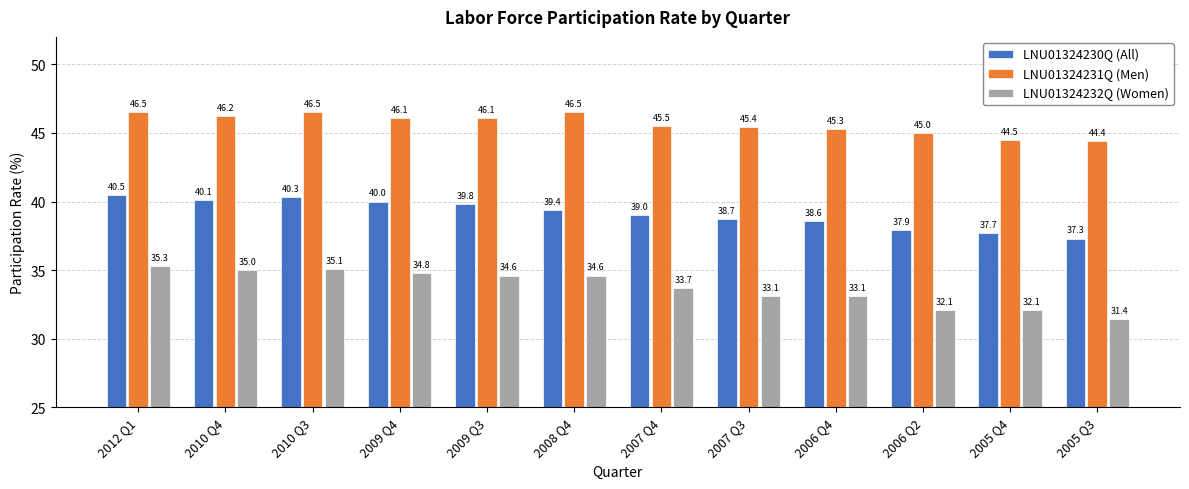

Which series has the largest total across all categories?

LNU01324231Q (Men)